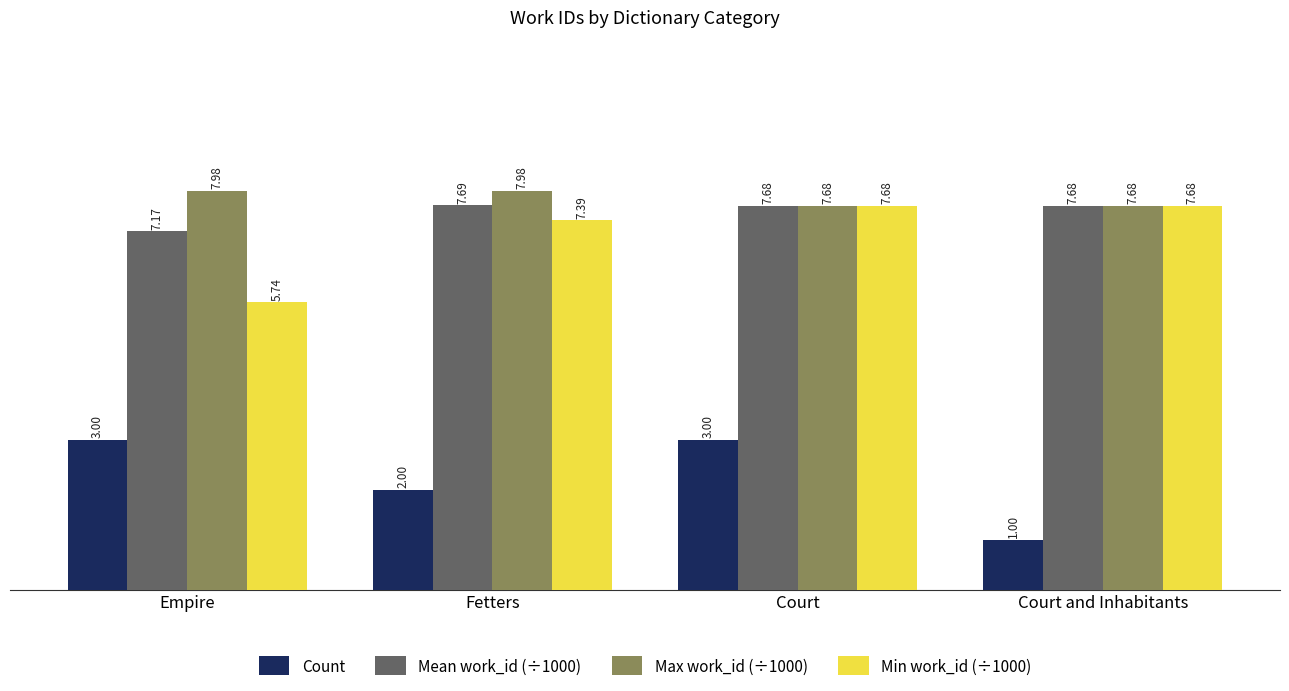

What is the label of the 3rd bar from the left?

Court